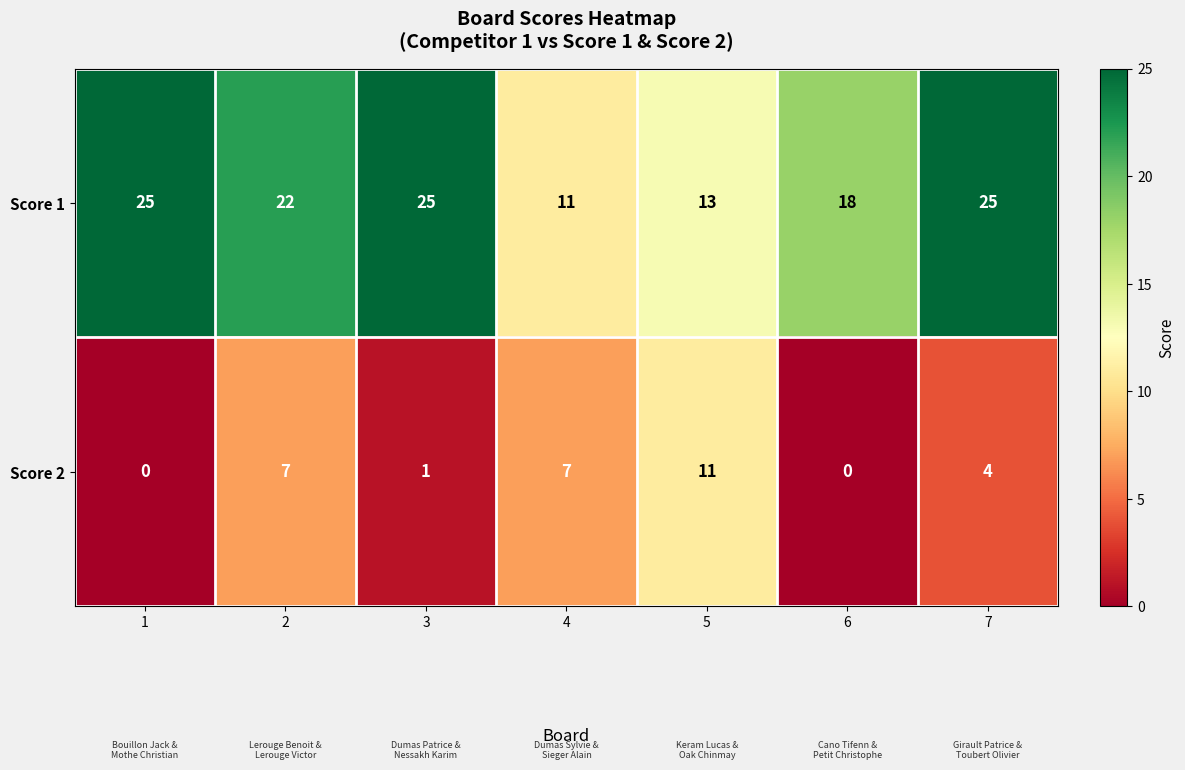

List the series in order of their overall mean, highest first.

Score 1, Score 2